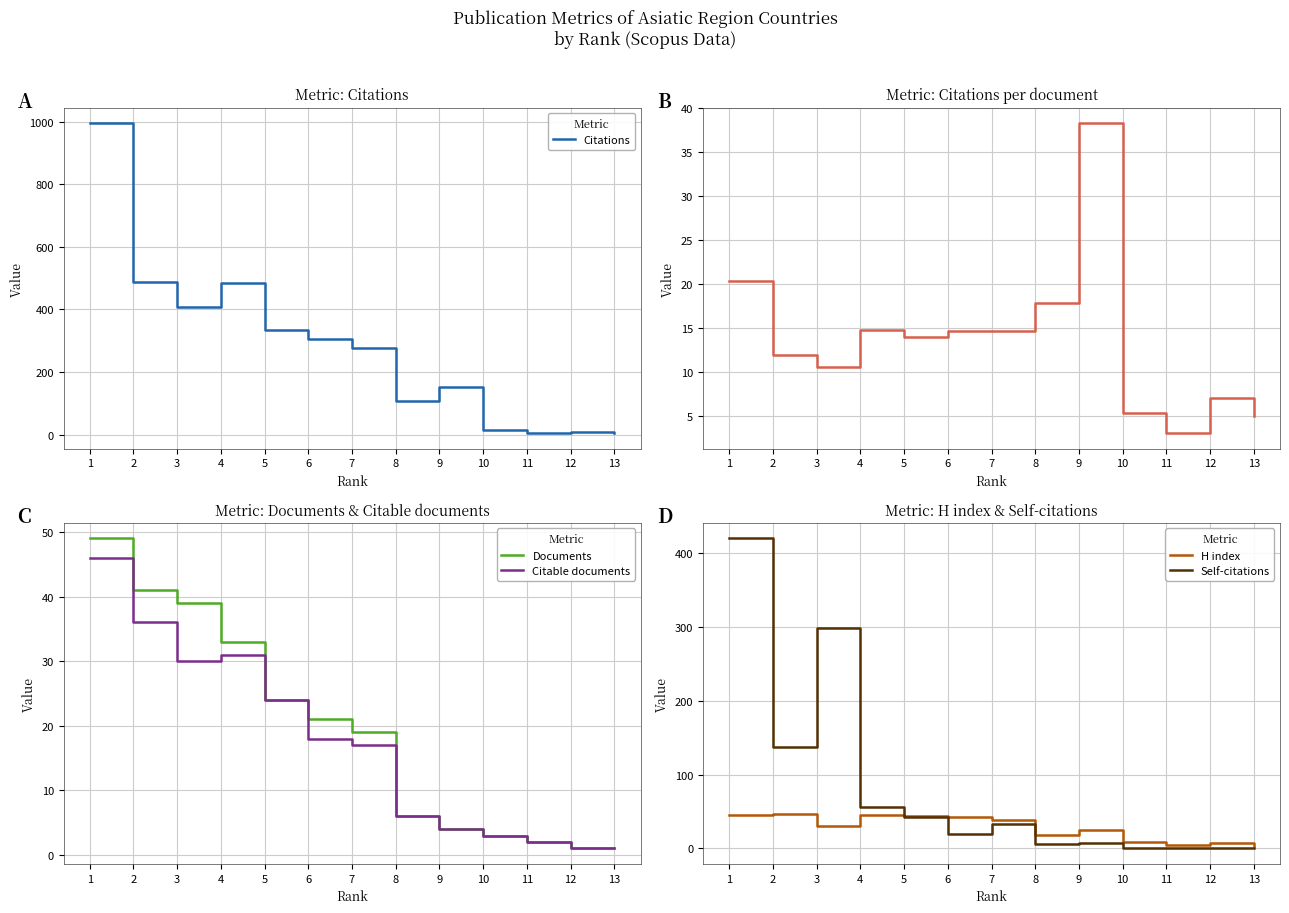

Which series has the largest range (max minus min)?

Citations